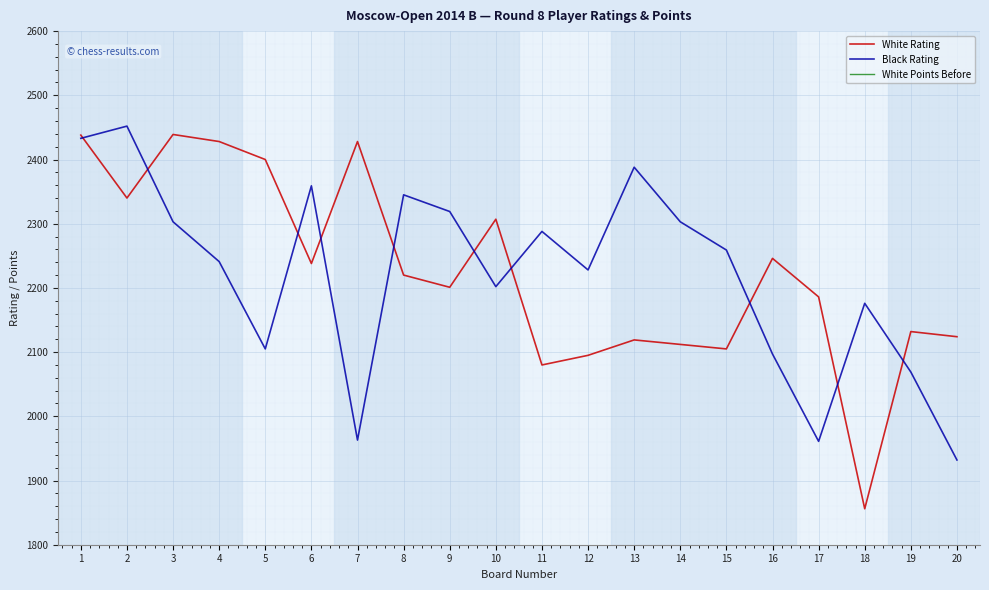

What is the minimum value shown in the chart?

4.5